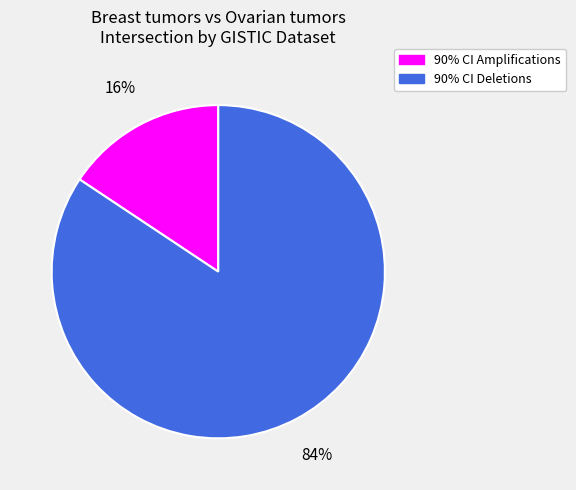

To the nearest percent, what is the average slice percentage?

50%